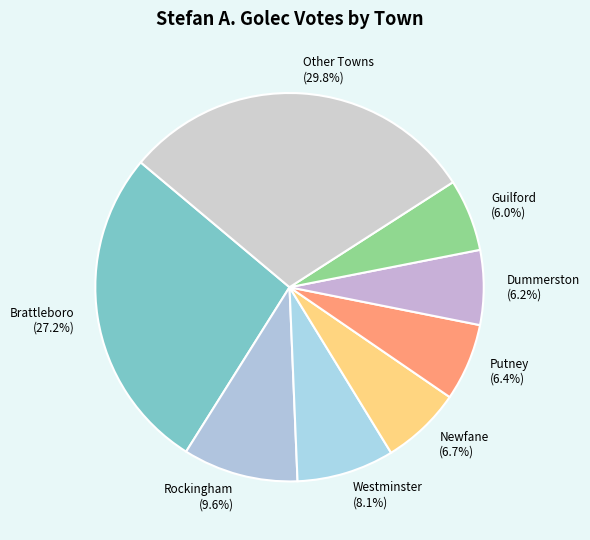

What is the ratio of the value at Other Towns to the value at Dummerston?

4.8